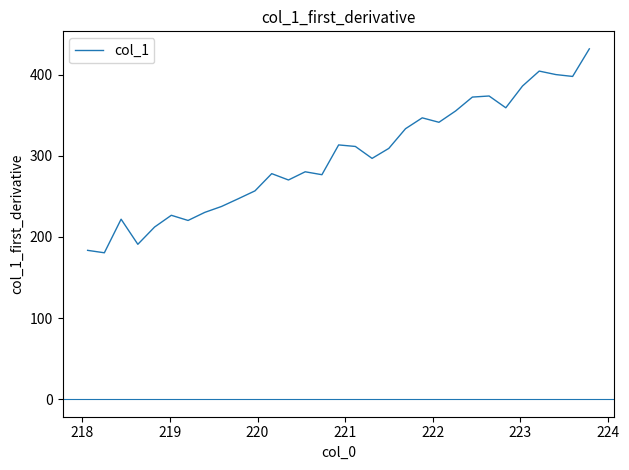

What is the difference between the maximum and minimum values?

251.4